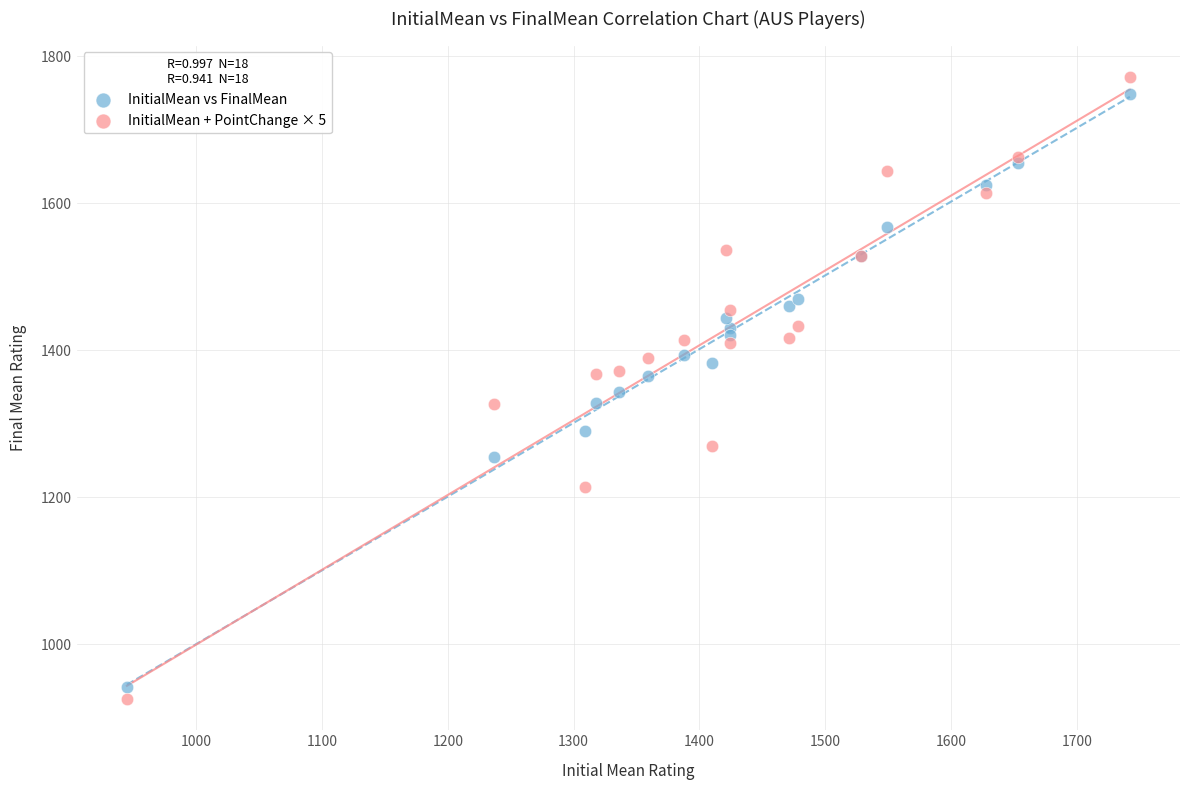

Which series reaches the minimum Y coordinate?

InitialMean + PointChange × 5